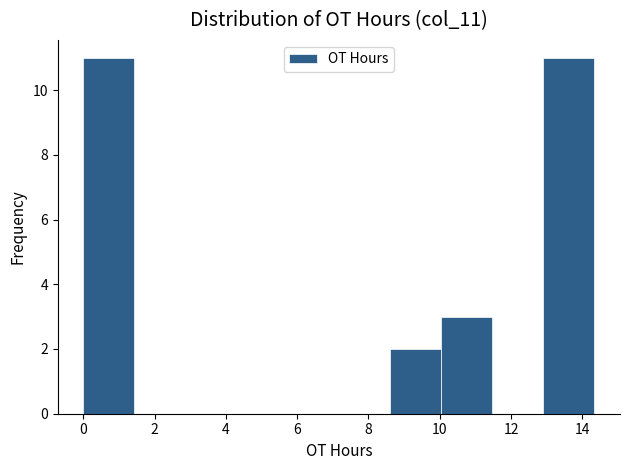

What is the height of the bar covering 8.6 to 10.0 on the x-axis? Neither the bar edges nor the heights are printed on the chart, so give them approximately, as read against the axes.

2